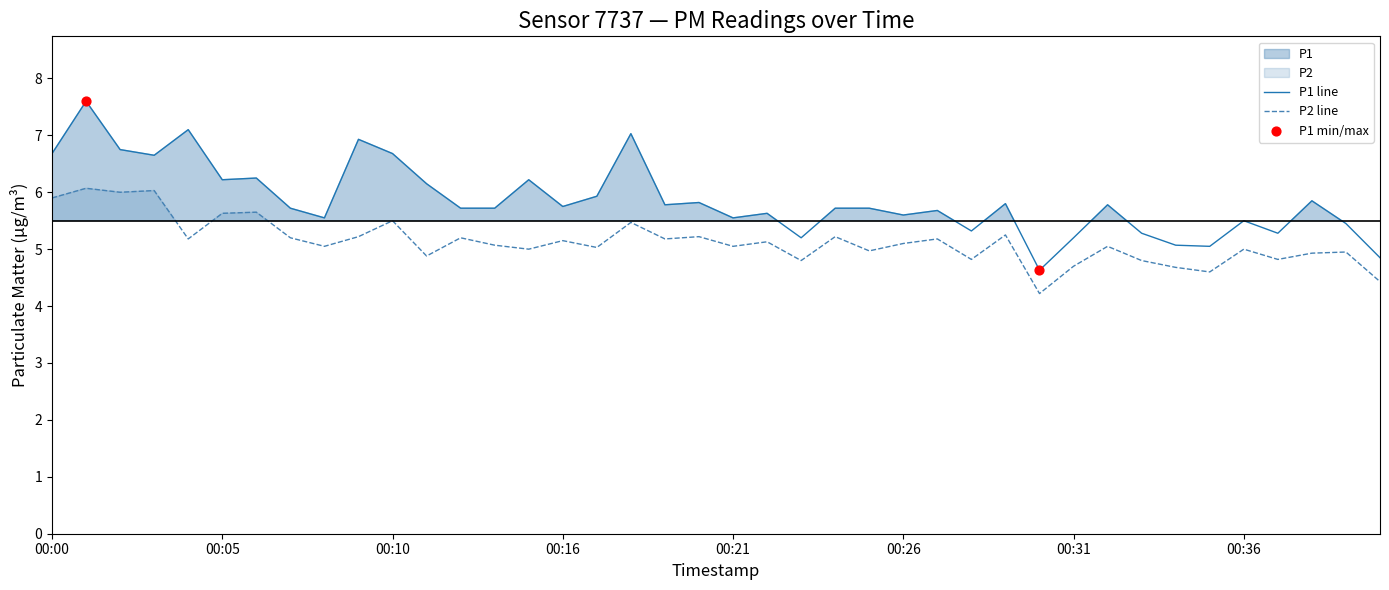

Is the value of P1 line at 32 greater than the value of P2 line at 27?

Yes